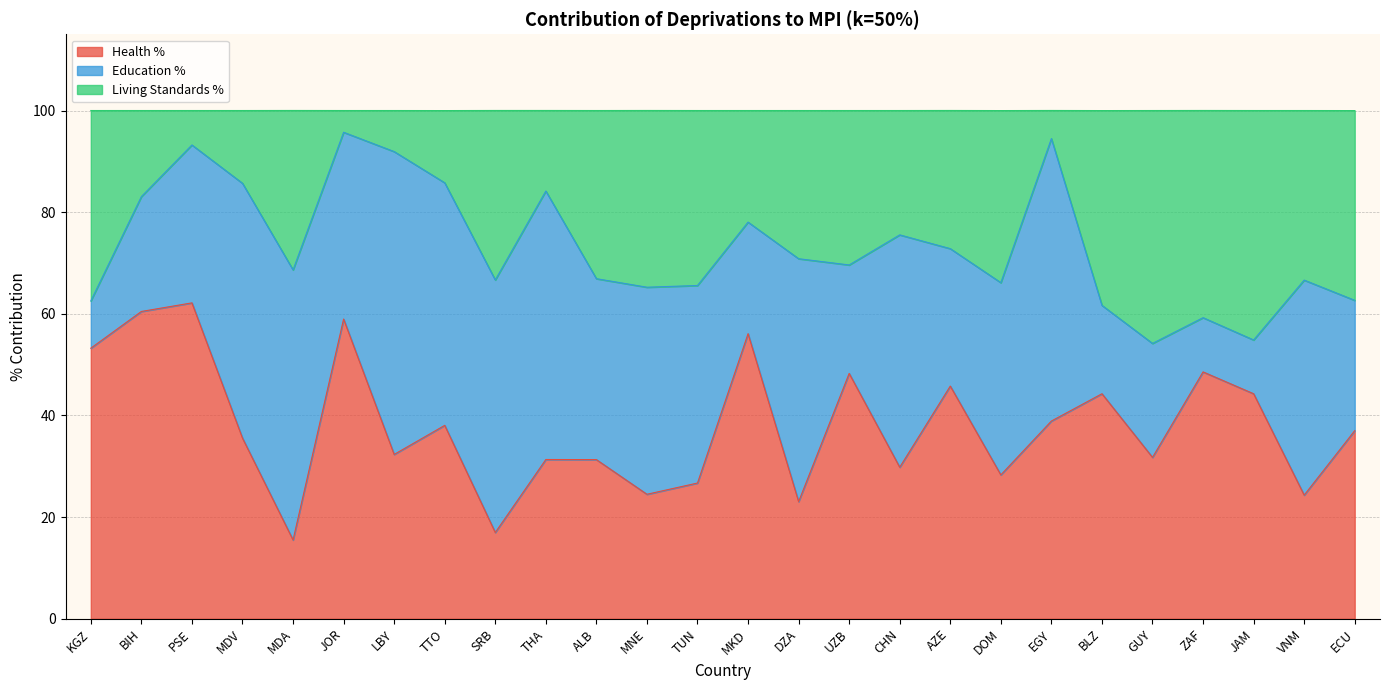

What is the minimum value for Health %?

15.5